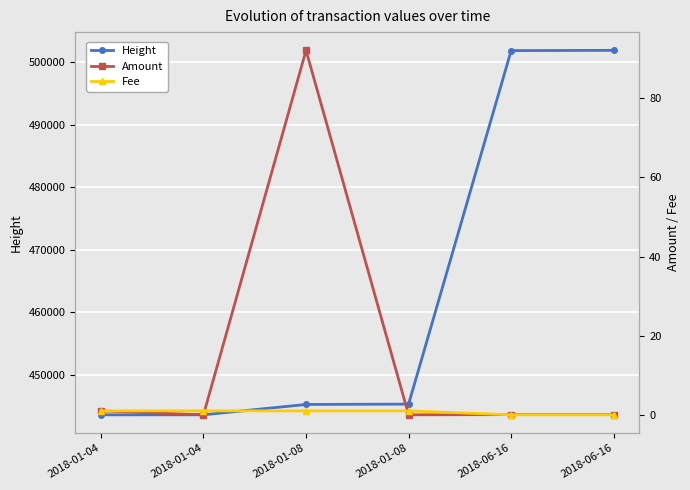

The Fee series shows 1.0 at 2018-01-04. True or false?

True